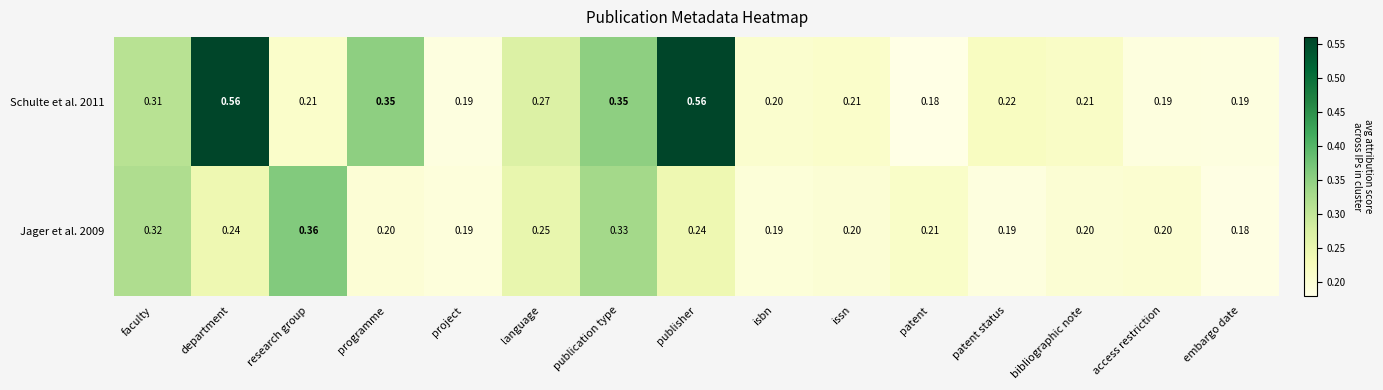

How many series are shown in this chart?

2